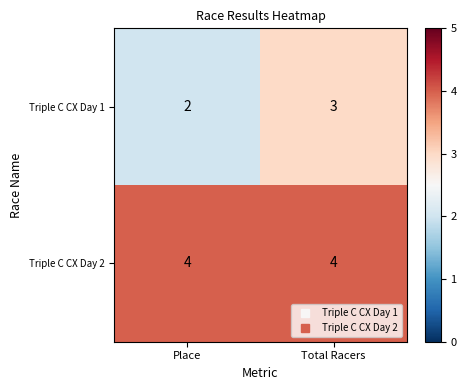

Rank the series by their maximum value, from lowest to highest.

Triple C CX Day 1, Triple C CX Day 2